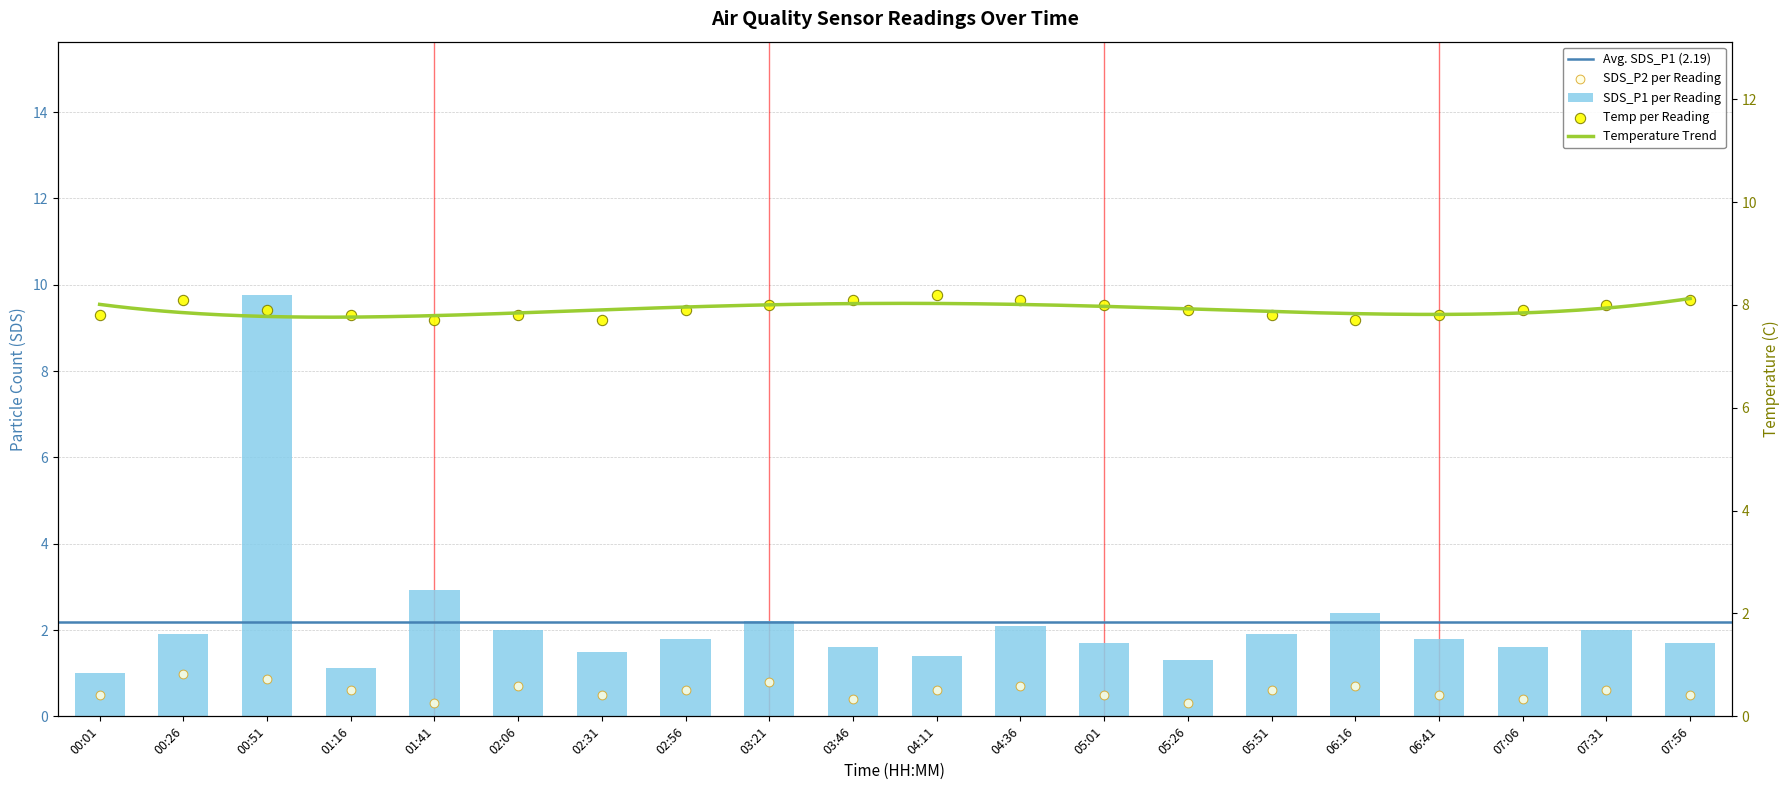

Which series contains the lowest Y value?

SDS_P2